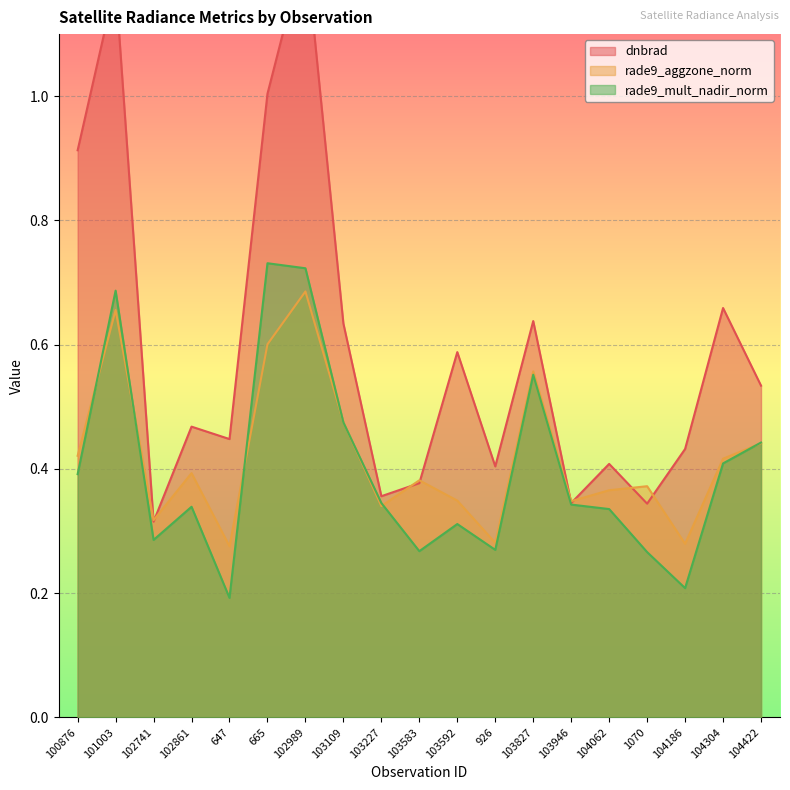

What are all the series names shown in the legend?

dnbrad, rade9_aggzone_norm, rade9_mult_nadir_norm